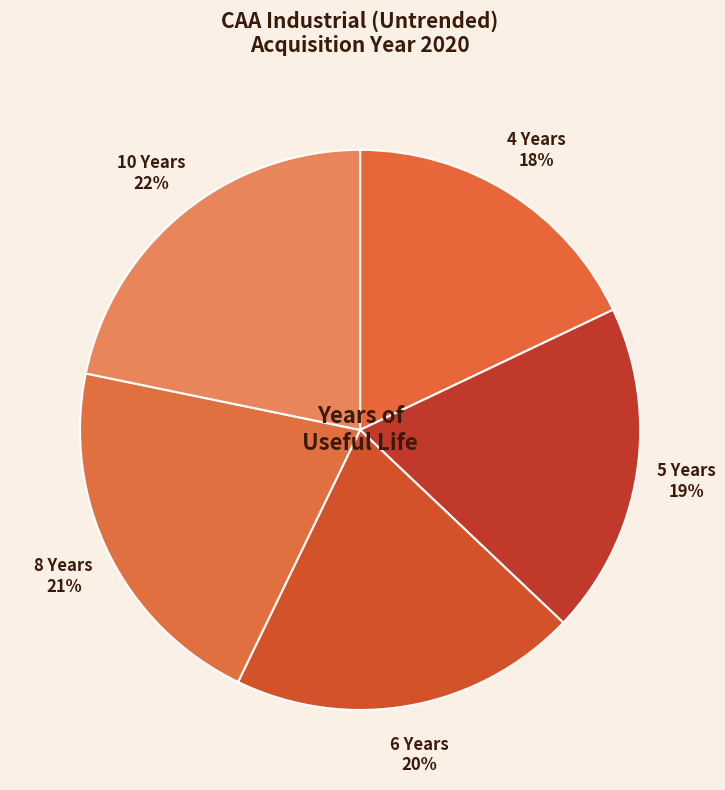

Does 5 Years account for over 50% of the chart?

No